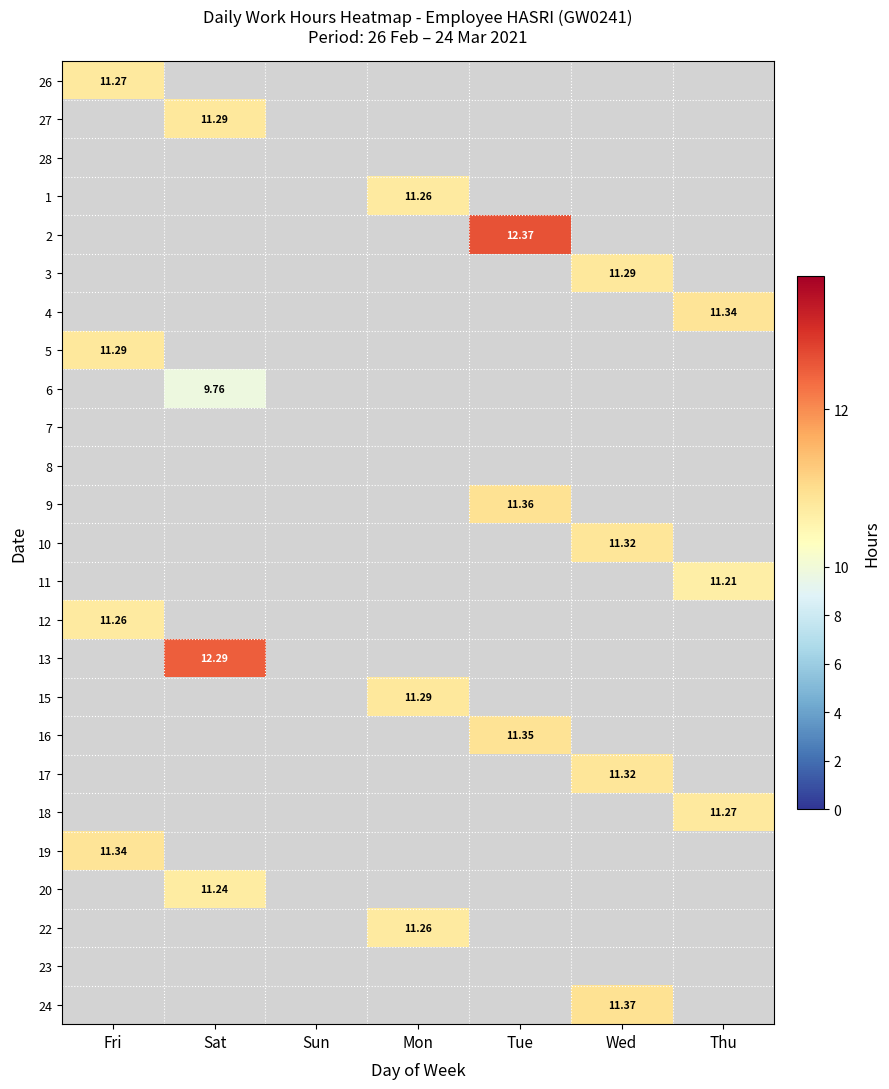

Is it true that 24 equals 11.4 at Wed?

True